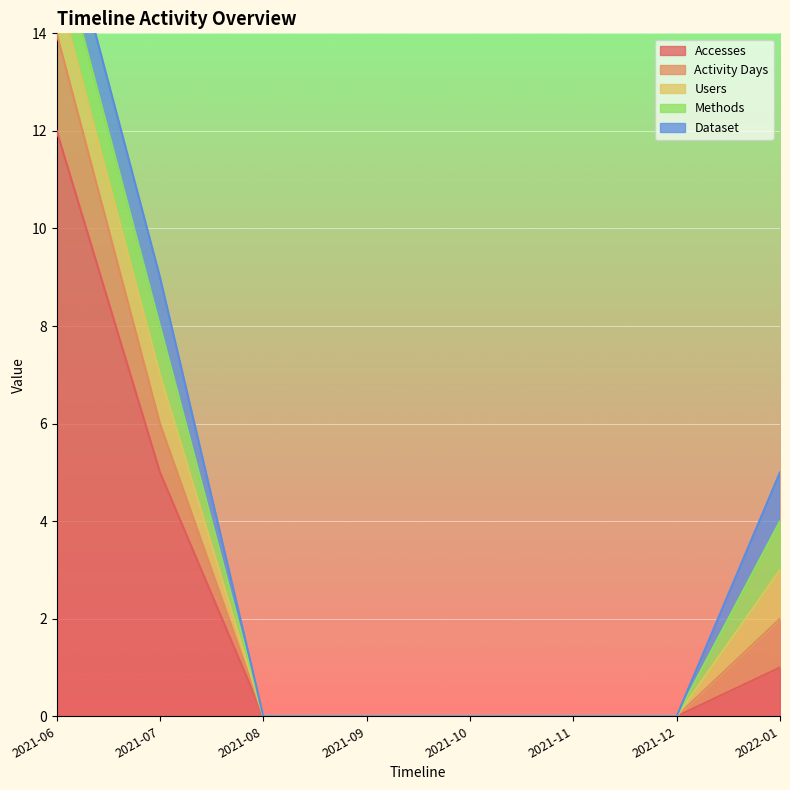

True or false: Dataset has a value of 1 at 2021-06.

True